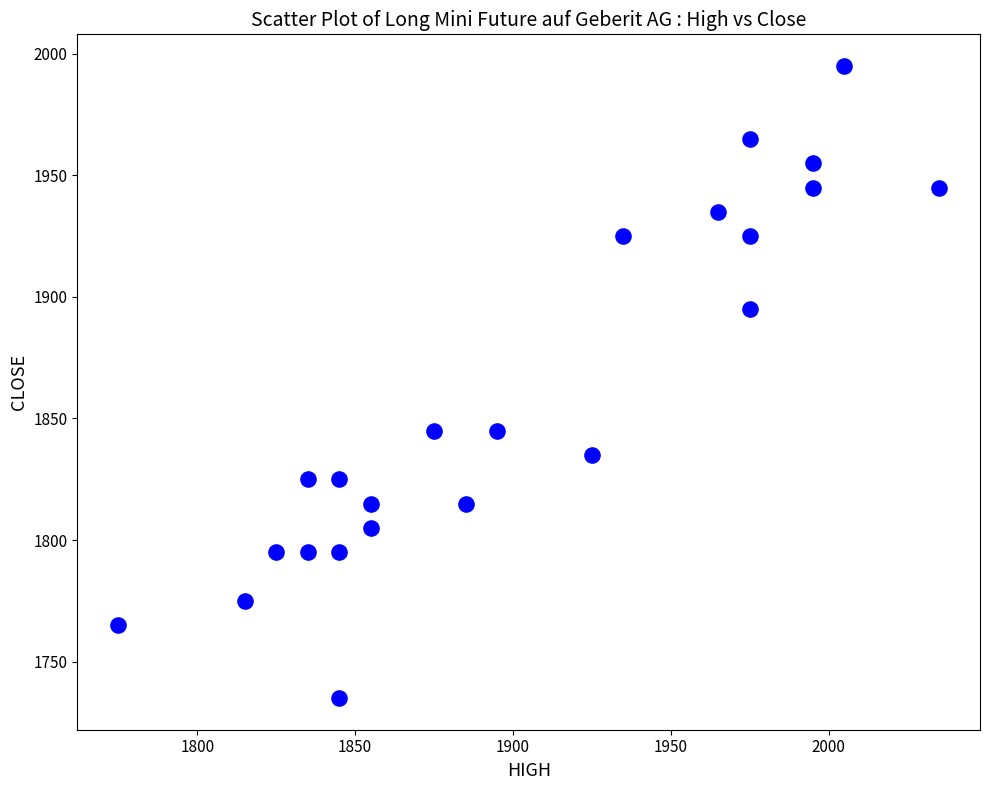

What is the range of X values (max minus min)?

260